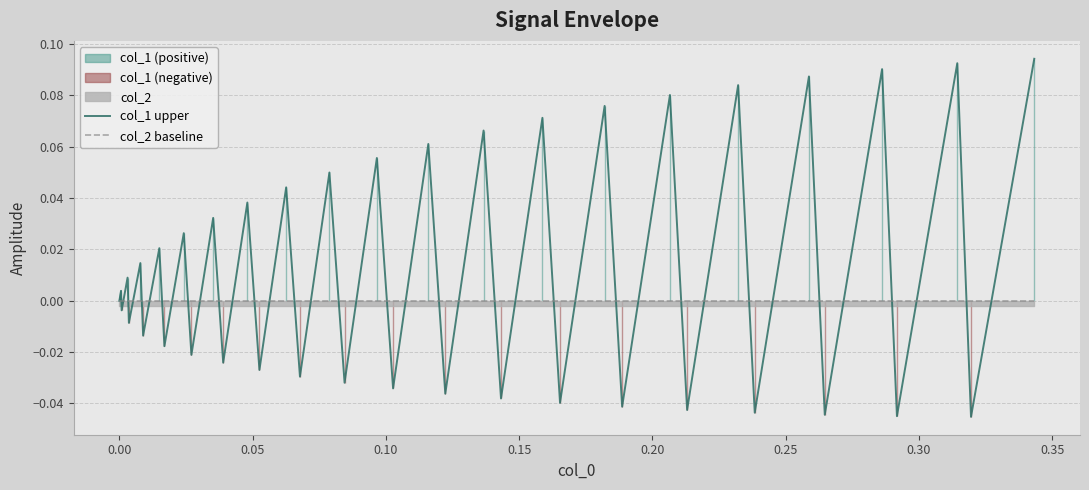

How many intersections are there between col_2 baseline and col_1 upper?

38